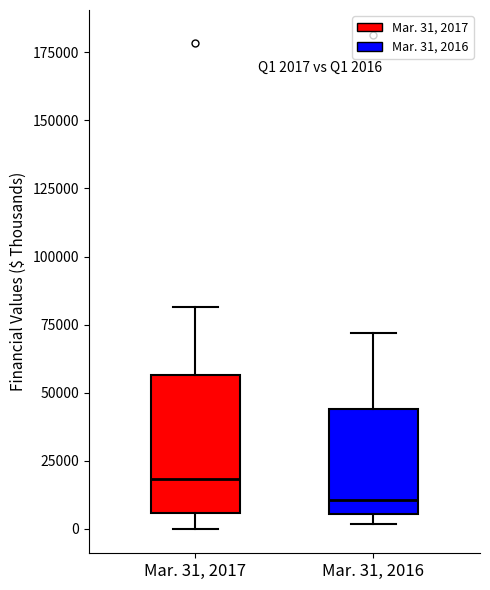

Comparing the boxes themselves (not the whiskers), which one is the tallest?

Mar. 31, 2017